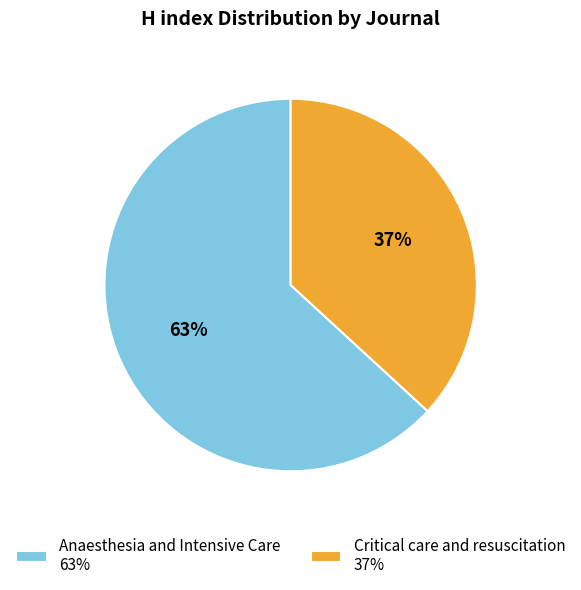

How many slices are in this pie chart?

2